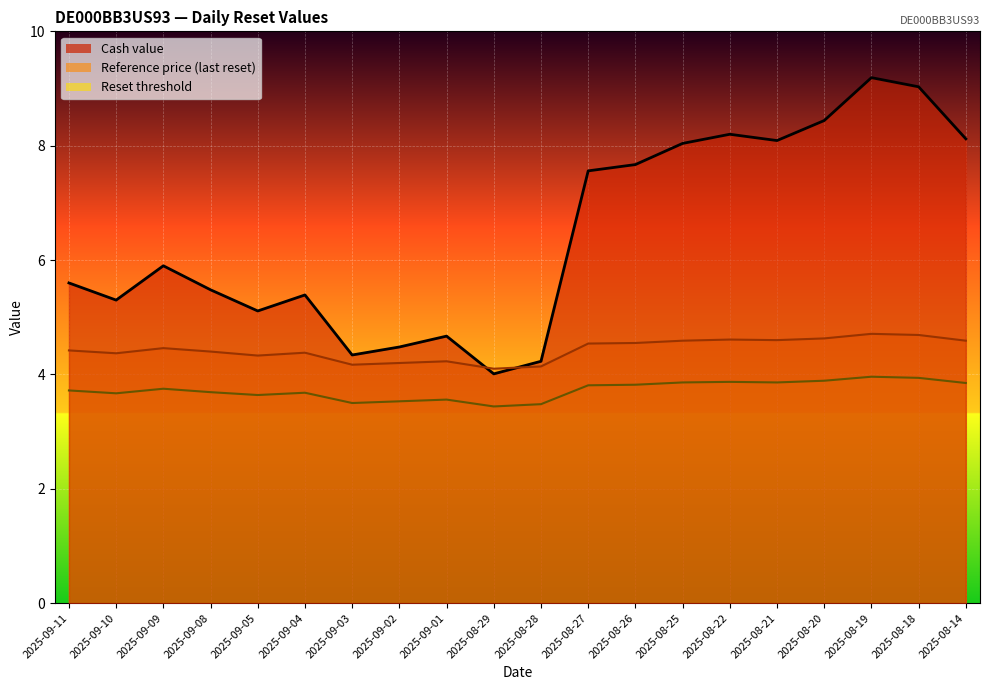

Reading left to right, what are all the values shown in this chart?

Cash value: 5.6	5.3	5.9	5.5	5.1	5.4	4.3	4.5	4.7	4.0	4.2	7.6	7.7	8.0	8.2	8.1	8.4	9.2	9.0	8.1
Reference price (last reset): 4.4	4.4	4.5	4.4	4.3	4.4	4.2	4.2	4.2	4.1	4.1	4.5	4.5	4.6	4.6	4.6	4.6	4.7	4.7	4.6
Reset threshold: 3.7	3.7	3.8	3.7	3.6	3.7	3.5	3.5	3.6	3.4	3.5	3.8	3.8	3.9	3.9	3.9	3.9	4.0	3.9	3.9